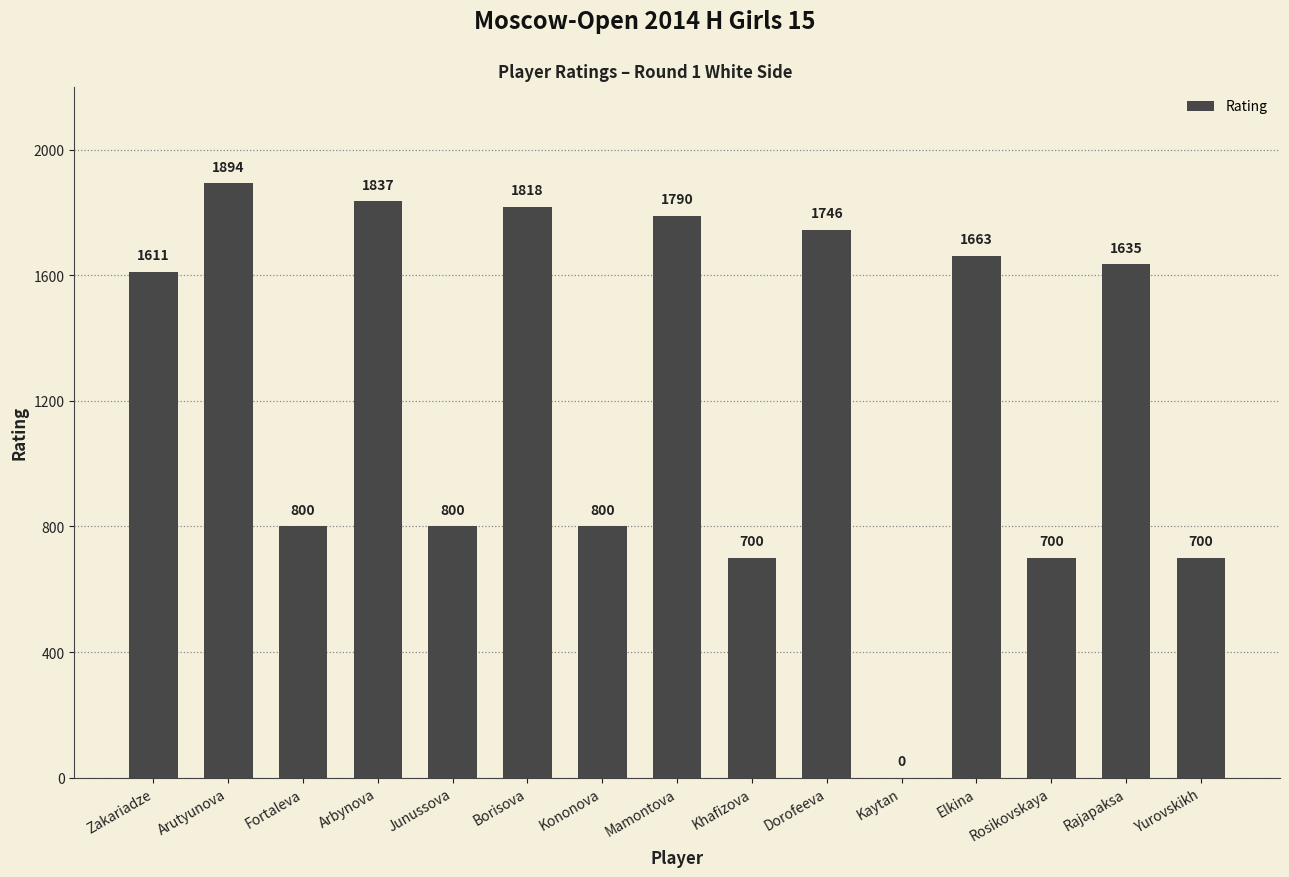

How many positive values are there?

14